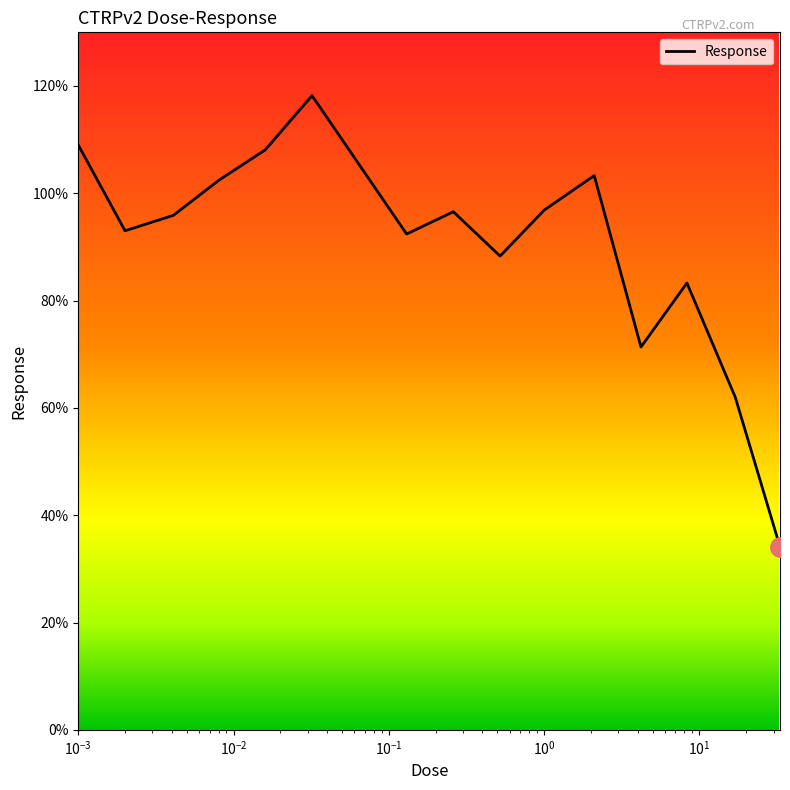

What is the smallest value displayed?

34.1